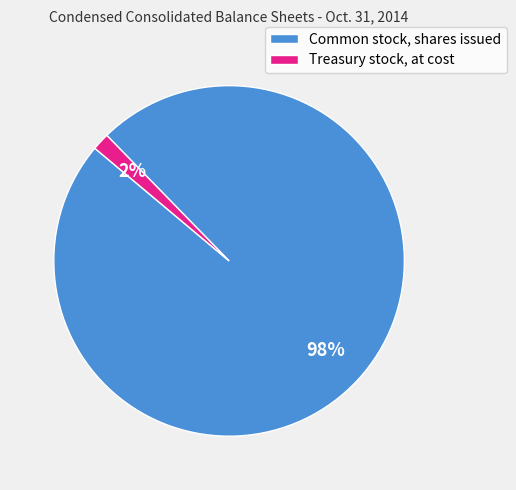

True or false: Common stock, shares issued accounts for 98% of the total.

True